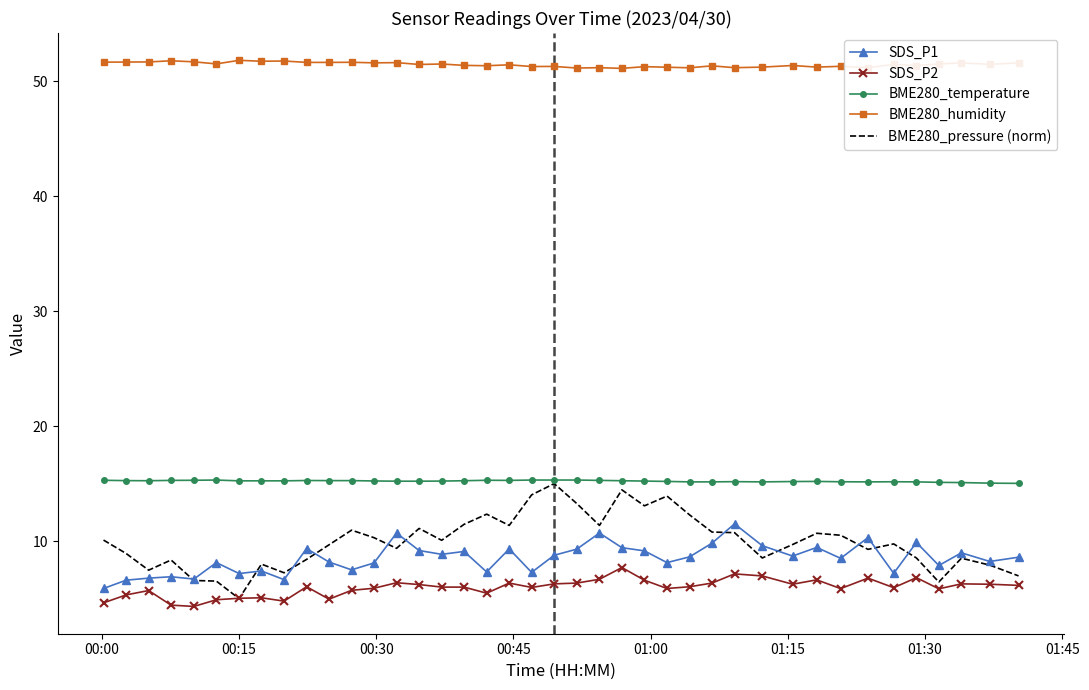

True or false: BME280_temperature and BME280_humidity intersect in this chart.

False